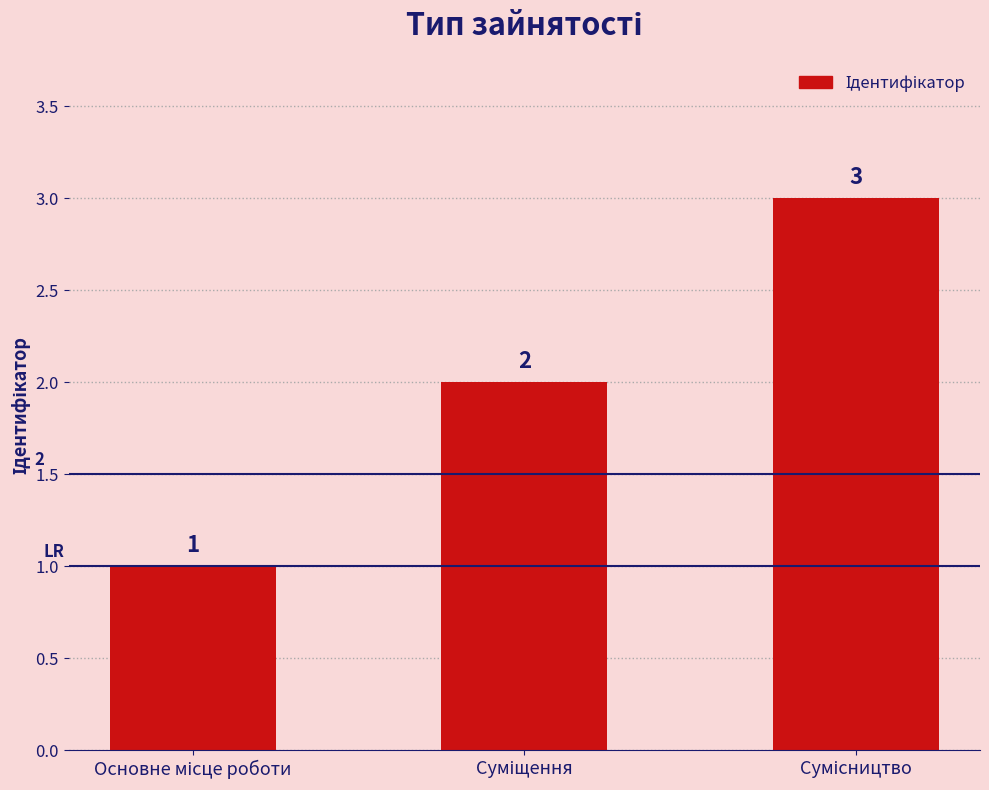

How many bars are there in total?

3